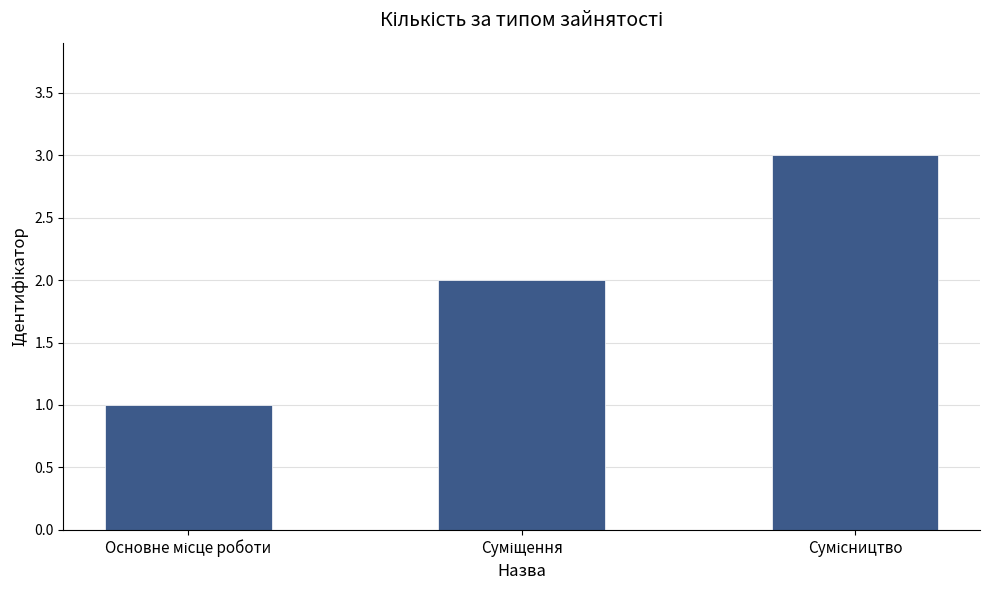

What is the greatest value displayed?

3